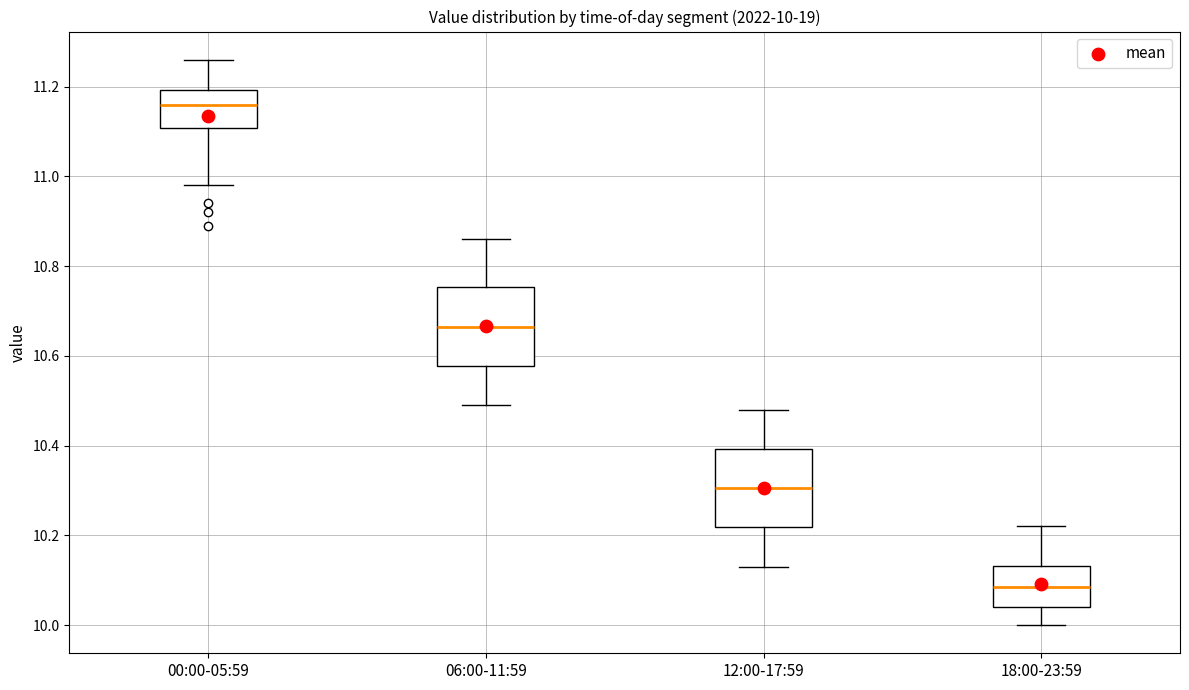

Which box has the highest median line?

00:00-05:59